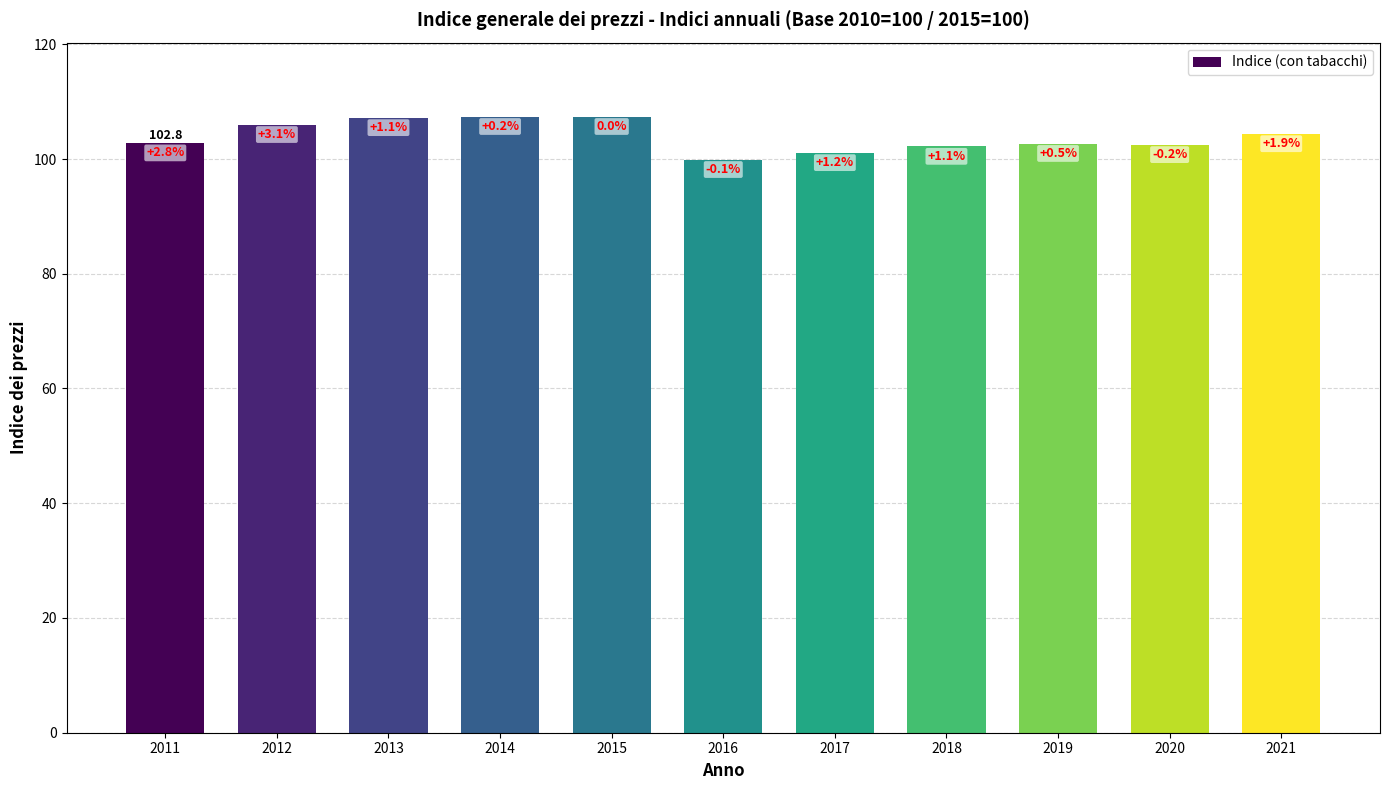

Does the chart contain any negative values?

No